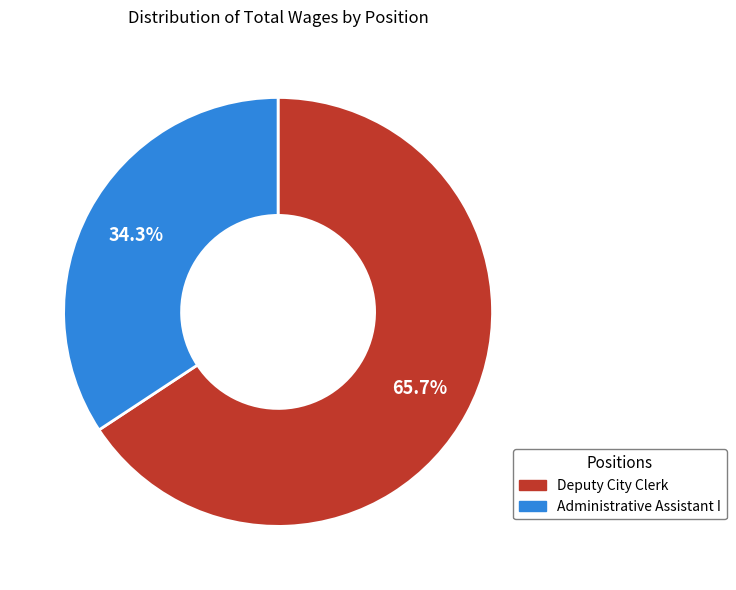

Between Administrative Assistant I and Deputy City Clerk, which is larger?

Deputy City Clerk